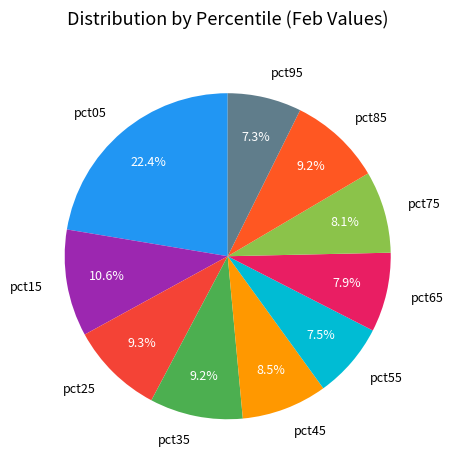

Which slice is the largest?

pct05